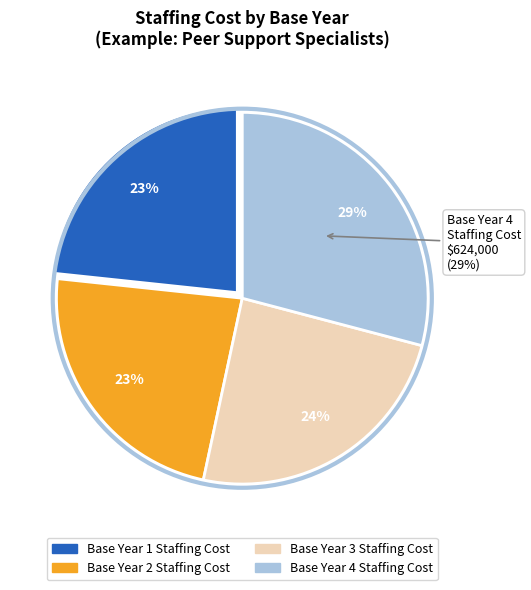

The Total Base Term Staffing Cost slice represents 37% of the pie. True or false?

False